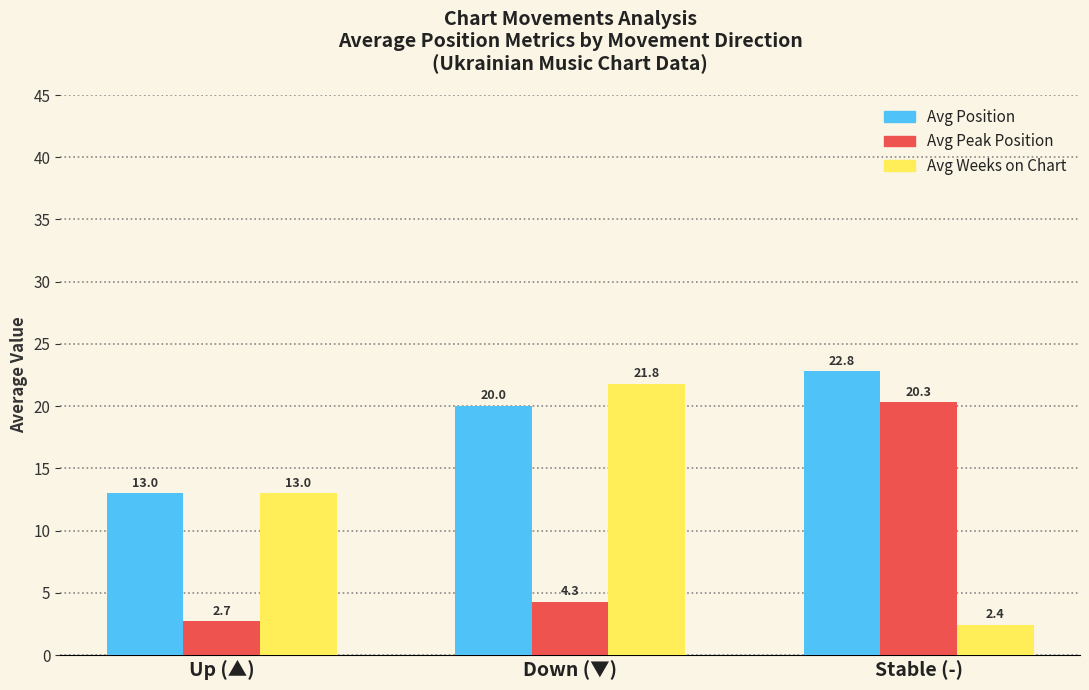

List the labels in order of Avg Weeks on Chart value, largest first.

Down (▼), Up (▲), Stable (-)